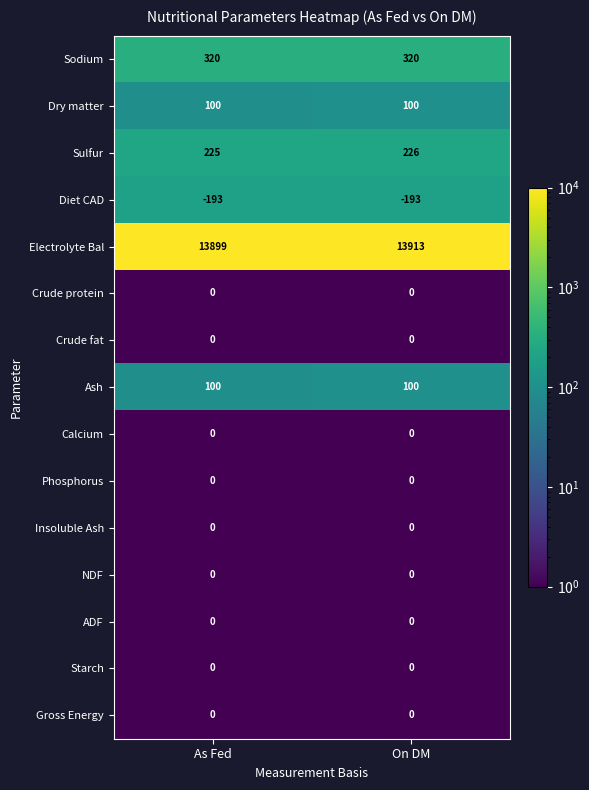

What is the sum of the Ash values at On DM and As Fed?

200